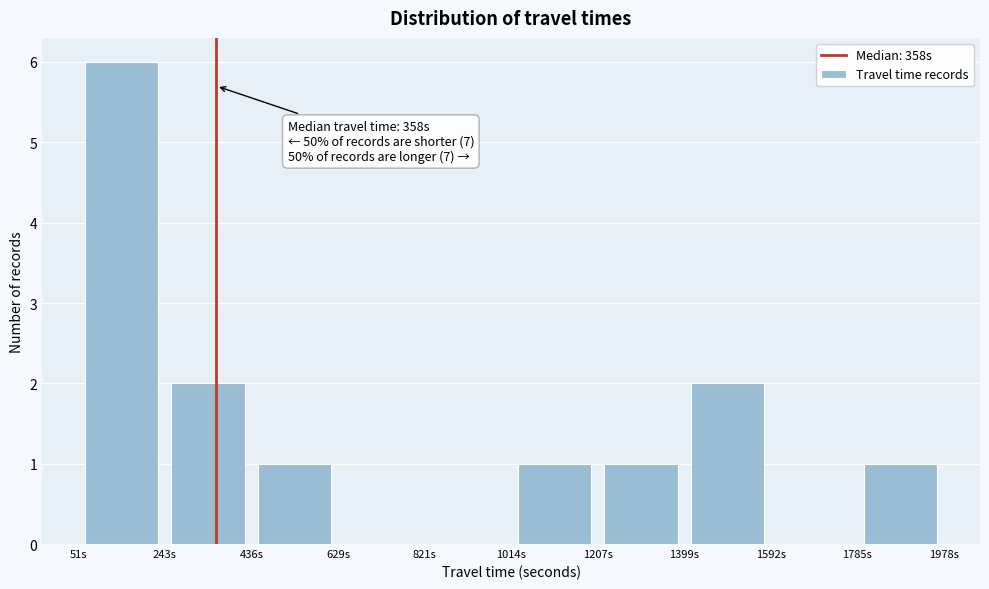

Which range on the x-axis has the tallest bar?

60 to 240